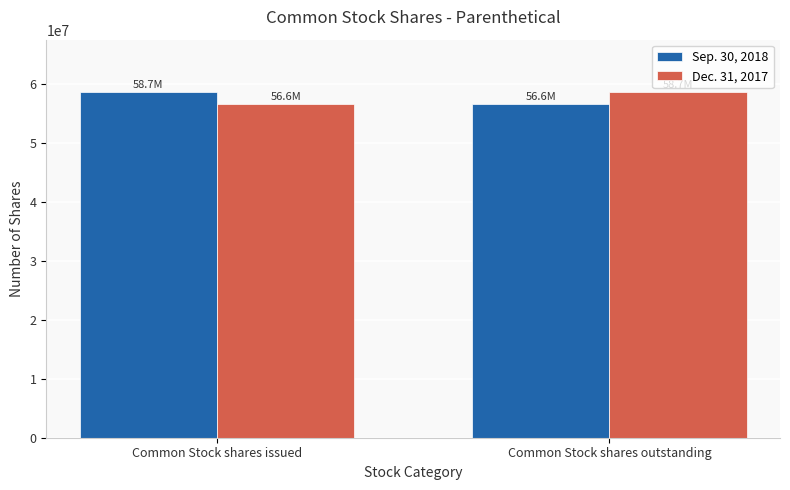

Is the value of Dec. 31, 2017 at Common Stock shares outstanding greater than the value of Sep. 30, 2018 at Common Stock shares outstanding?

Yes